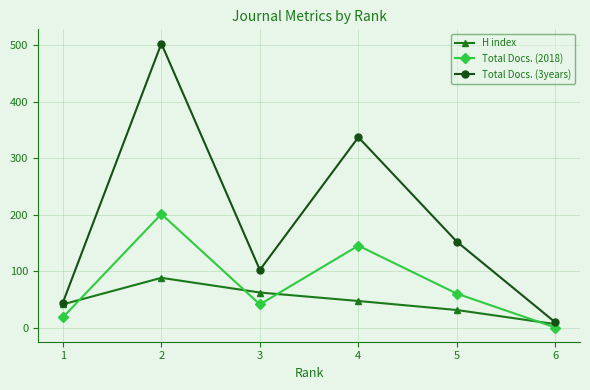

True or false: Total Docs. (2018) and Total Docs. (3years) intersect in this chart.

False